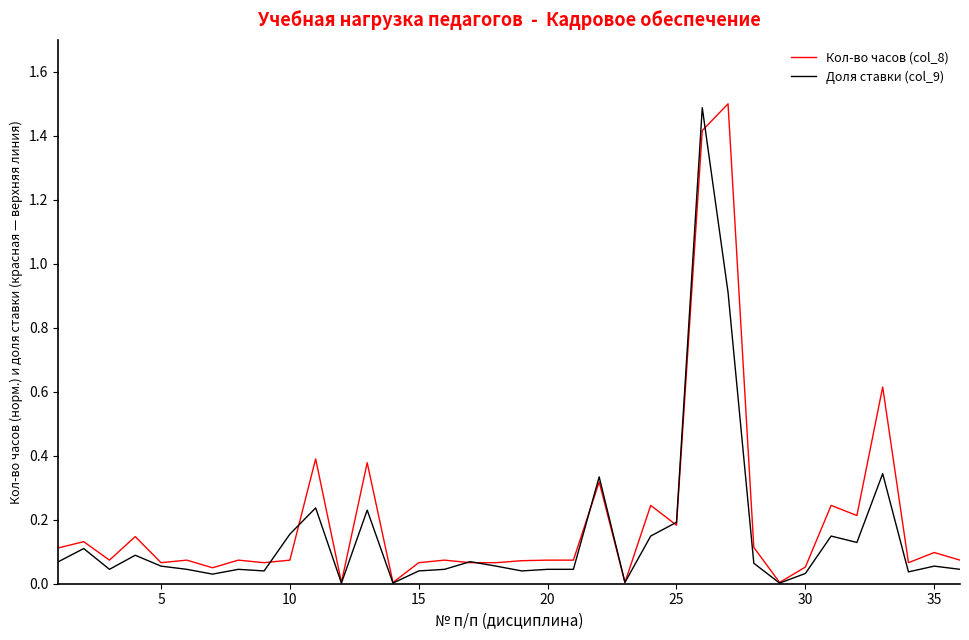

What is the maximum value for Доля ставки (col_9)?

1.5